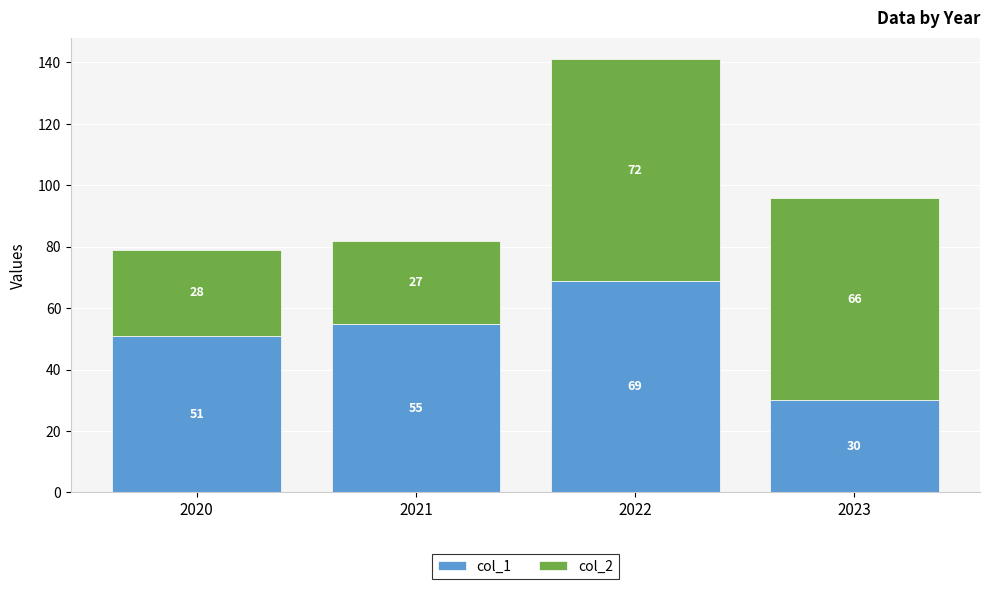

The col_1 series shows 91 at 2022. True or false?

False